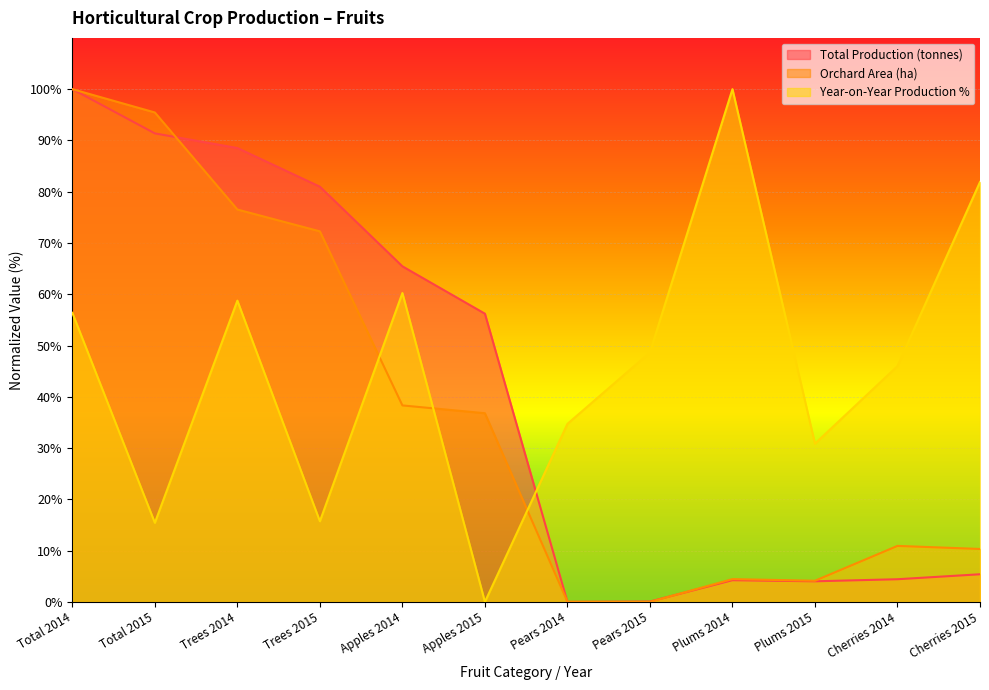

What is the difference between the highest and lowest values at Trees 2014?

29.8